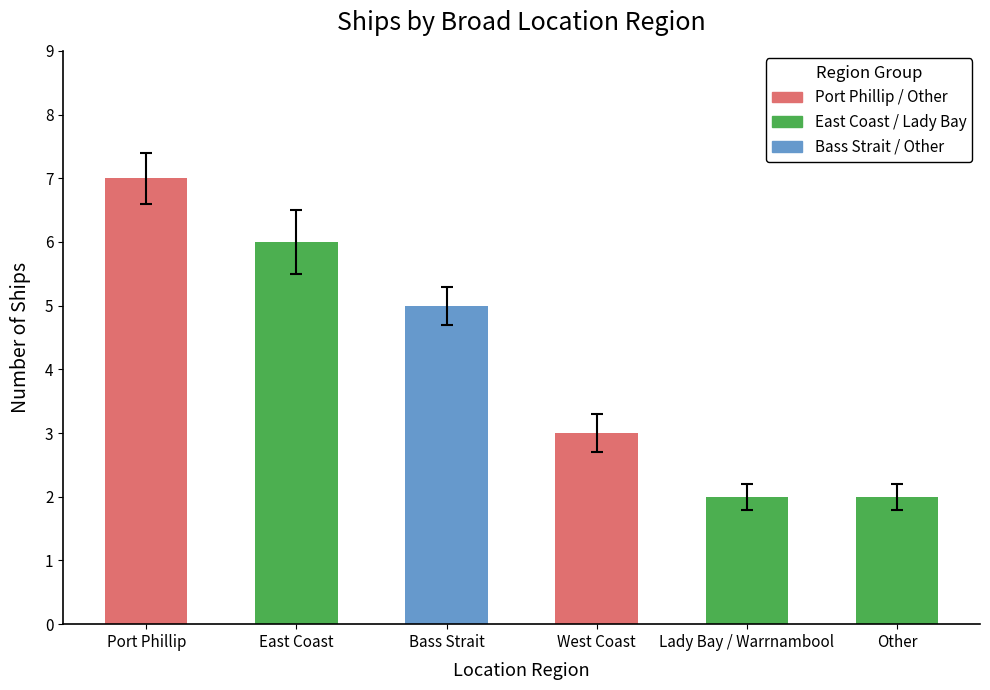

Read the value at West Coast.

3